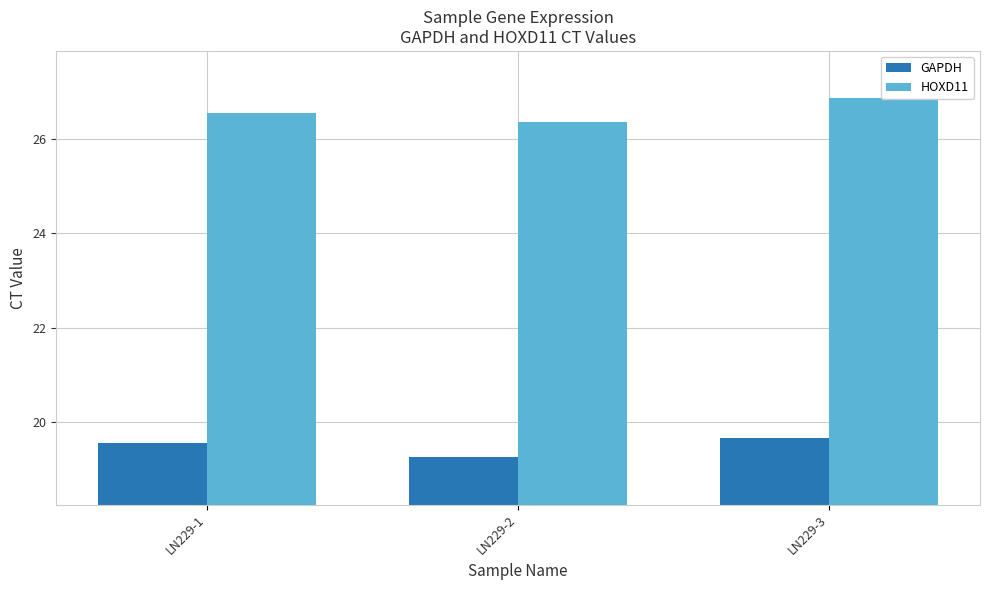

Which label corresponds to the largest value in the chart?

LN229-3